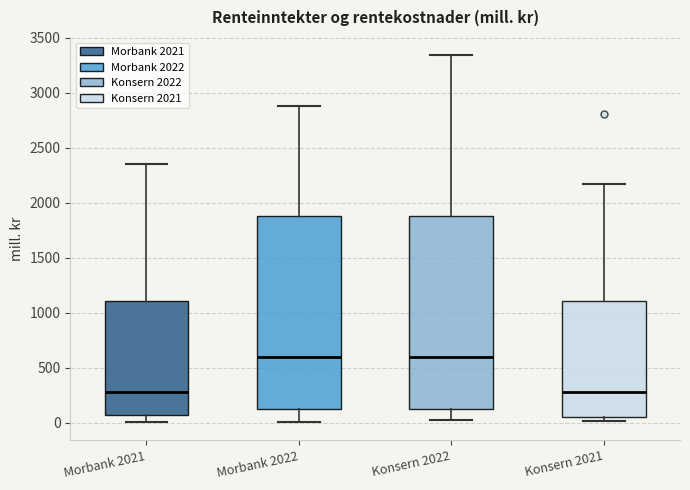

Where is the upper edge of the box for Konsern 2021 on the y-axis? The values are not printed on the chart, so give them approximately, as read against the axis.

1100